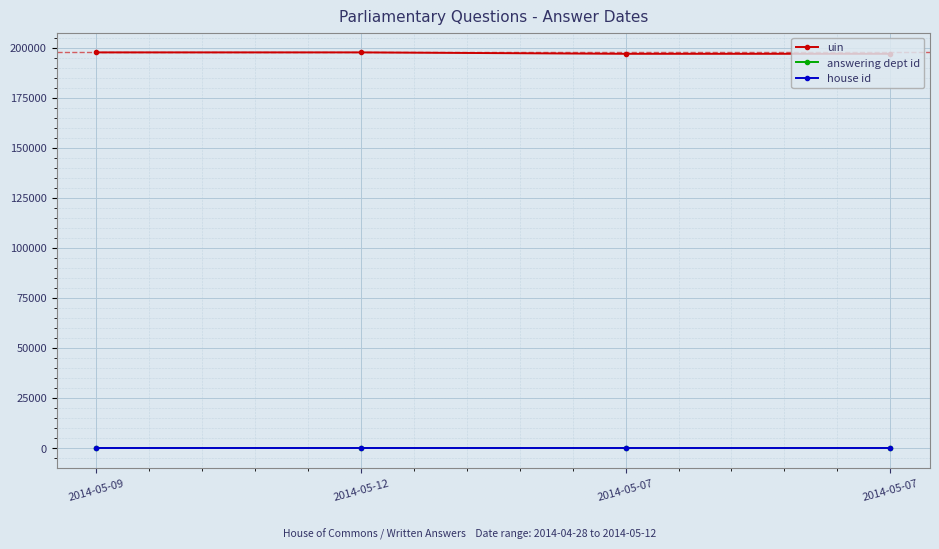

Which category has the lowest value across all series?

2014-05-07